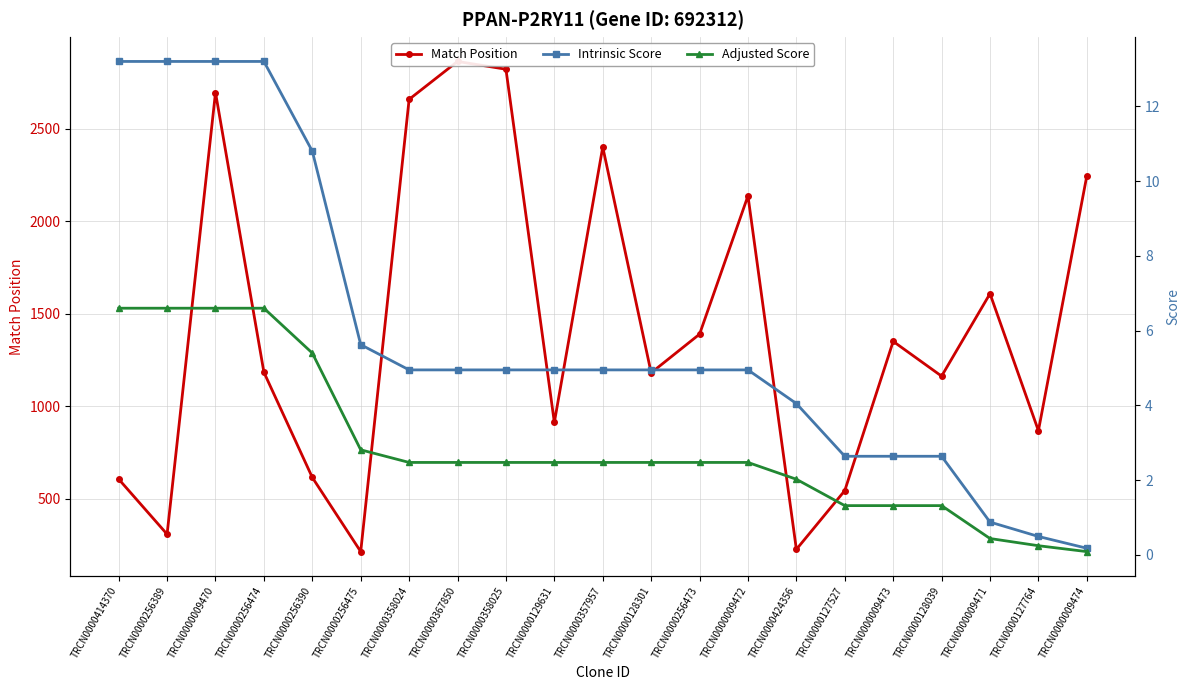

How many data points in Adjusted Score are above 2?

15